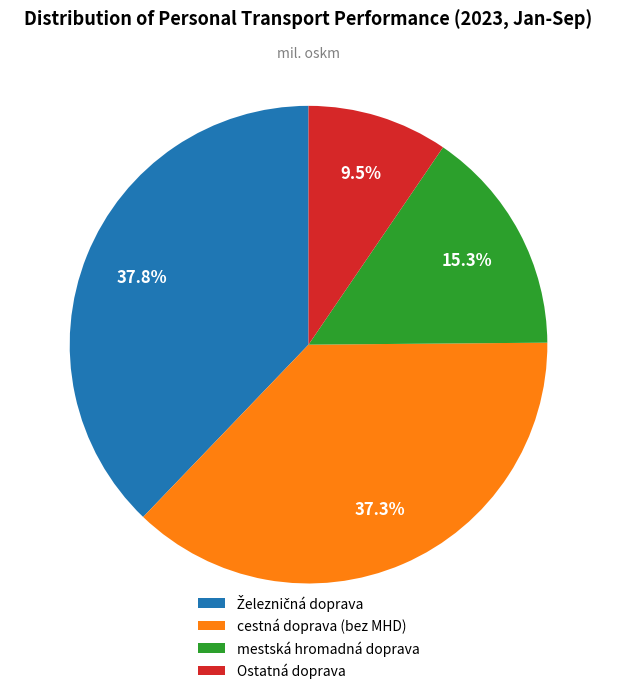

Between mestská hromadná doprava and cestná doprava (bez MHD), which is larger?

cestná doprava (bez MHD)